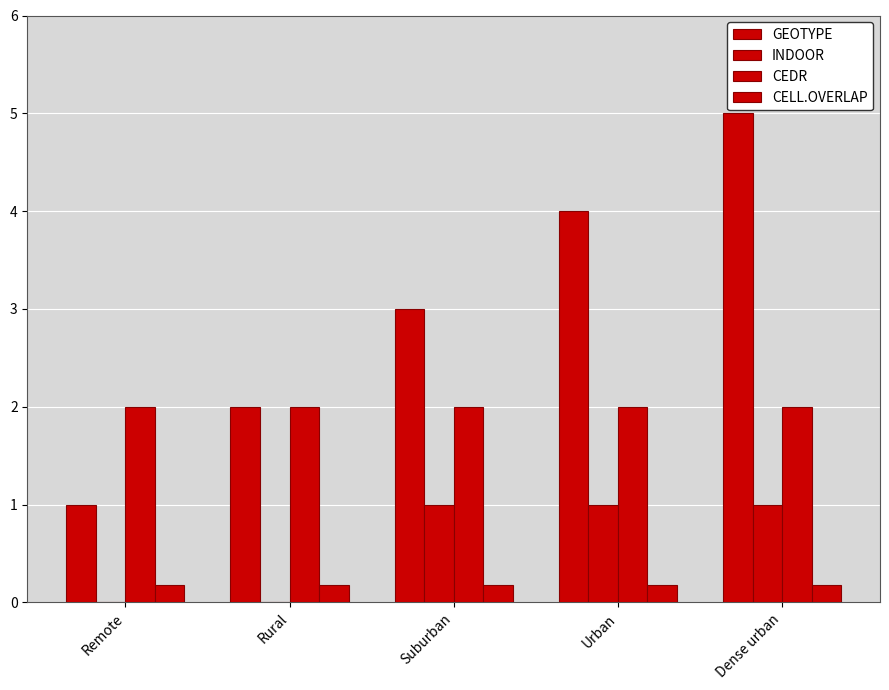

Between Rural and Suburban, which series saw the biggest shift?

GEOTYPE